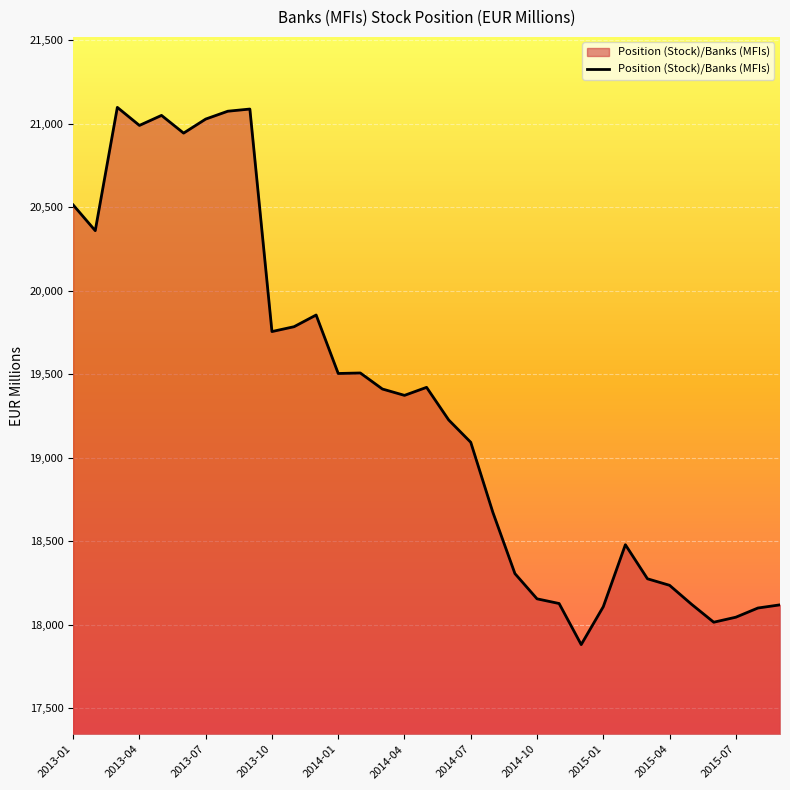

What is the difference between the maximum and minimum values?

3216